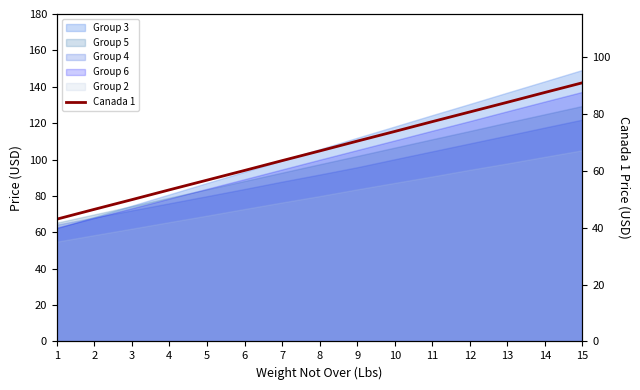

What is the maximum value shown in the chart?

90.8